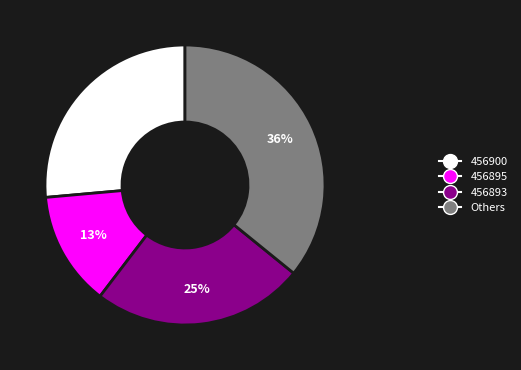

To the nearest percent, what is the difference between the largest and smallest slice percentages?

23%